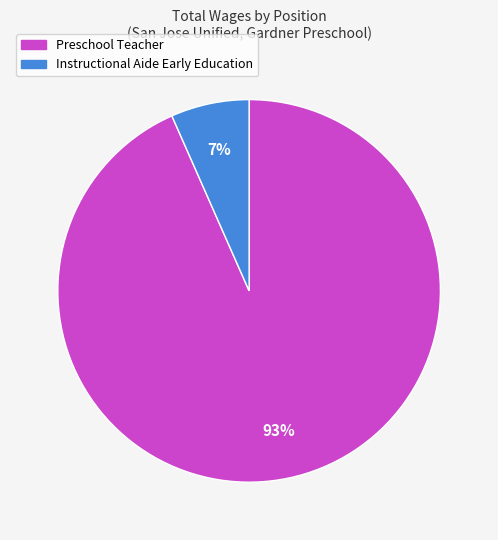

Combined, do Preschool Teacher and Instructional Aide Early Education account for over 50%?

Yes